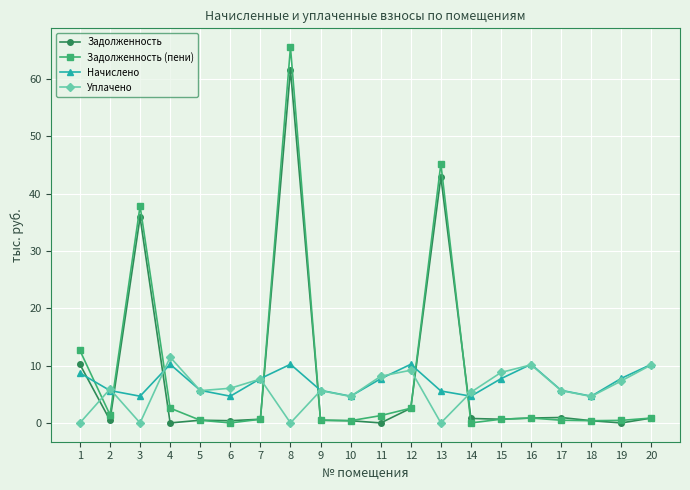

True or false: Задолженность (пени) has a value of 2.6 at 12.

True